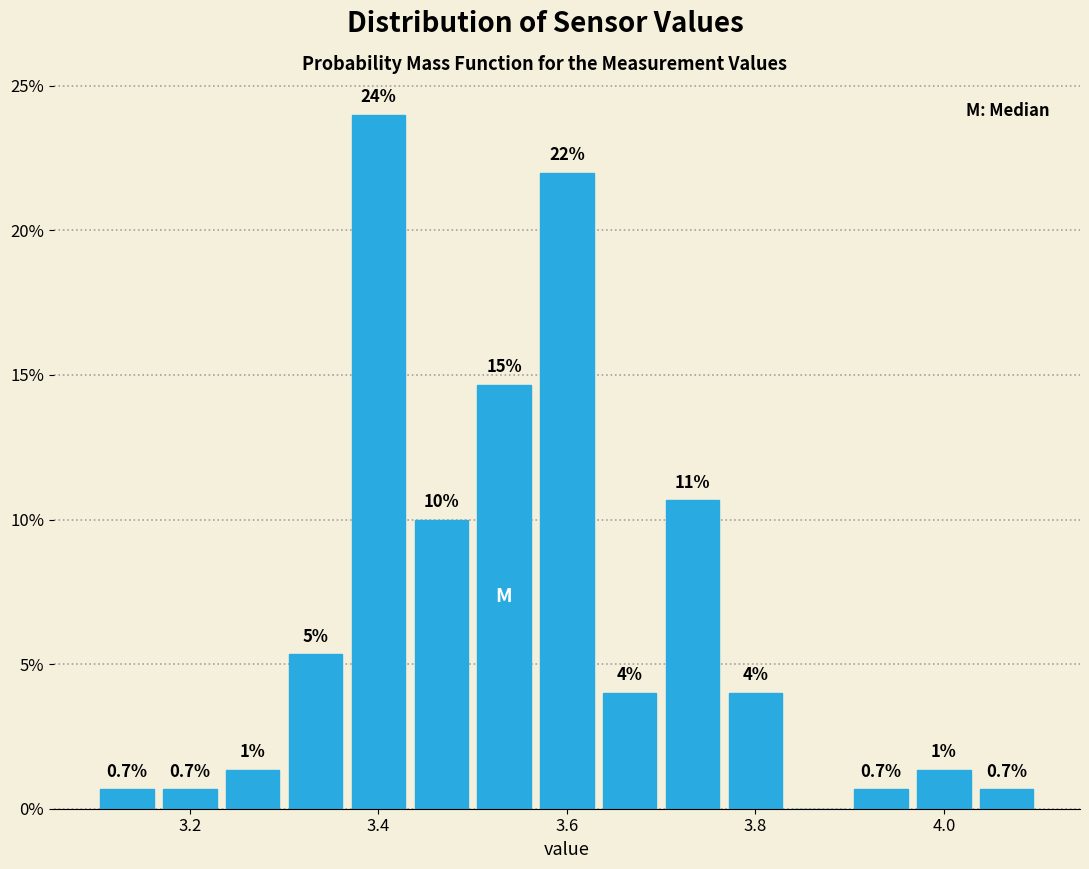

Read against the x-axis, roughly where is the centre of the tallest bar?

3.40